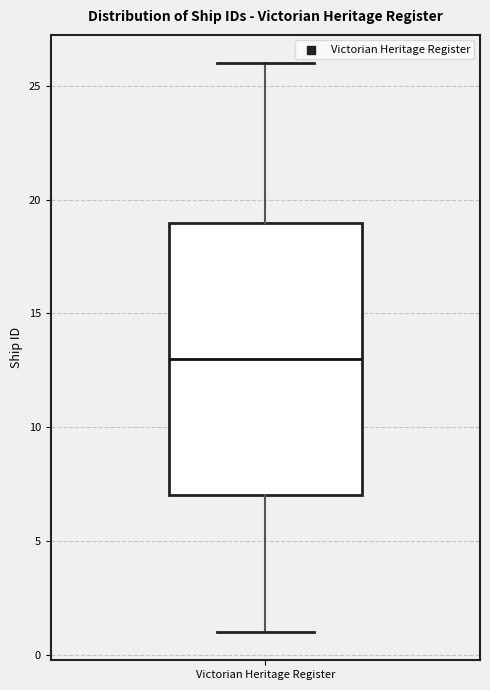

Transcribe this box plot: give where the median line is, the range the box spans, and where the two whiskers end, as read against the y-axis. The values are not printed on the chart, so give them approximately, as read against the axis.

median 13, box 7 to 19, whiskers 1 to 26